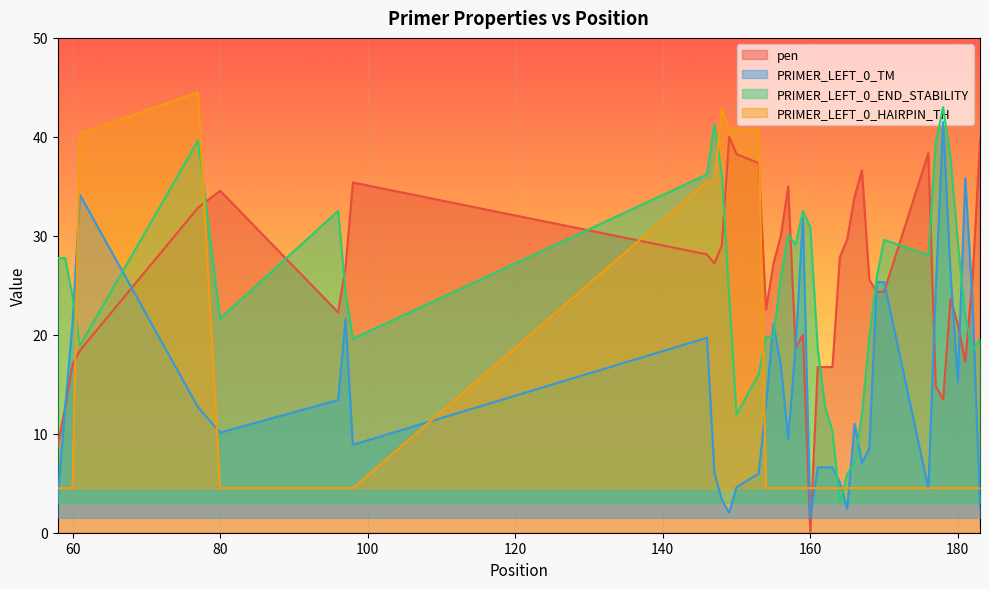

Reading left to right, list all the values displayed in this chart.

pen: 8.8	12.7	17.0	18.4	32.8	34.6	22.3	26.8	35.4	28.1	27.2	29.0	40.0	38.3	37.3	22.6	27.2	30.0	35.0	18.7	20.0	0.0	16.7	16.7	16.7	27.8	29.7	34.0	36.6	25.6	24.3	24.4	38.4	14.8	13.5	23.6	21.0	17.3	25.8	39.7
PRIMER_LEFT_0_TM: 3.5	12.7	21.2	34.1	12.7	10.1	13.4	21.6	8.9	19.7	6.0	3.4	2.0	4.6	6.0	12.9	21.1	16.9	9.5	18.8	31.8	1.5	6.6	6.6	6.6	5.1	2.4	11.0	7.0	8.5	25.3	25.3	4.5	24.5	41.5	26.4	15.3	35.8	23.2	2.5
PRIMER_LEFT_0_END_STABILITY: 27.8	27.8	23.9	18.9	39.6	21.6	32.5	24.4	19.6	36.2	41.3	36.2	24.0	11.9	16.0	19.8	19.8	25.8	30.1	29.1	32.5	30.9	18.6	12.7	10.3	3.0	5.9	7.1	11.9	19.8	25.8	29.6	28.0	39.4	43.0	38.0	29.3	21.8	18.4	19.6
PRIMER_LEFT_0_HAIRPIN_TH: 4.5	4.5	4.5	40.3	44.5	4.5	4.5	4.5	4.5	35.5	35.5	42.9	40.8	40.8	40.8	4.5	4.5	4.5	4.5	4.5	4.5	4.5	4.5	4.5	4.5	4.5	4.5	4.5	4.5	4.5	4.5	4.5	4.5	4.5	4.5	4.5	4.5	4.5	4.5	4.5